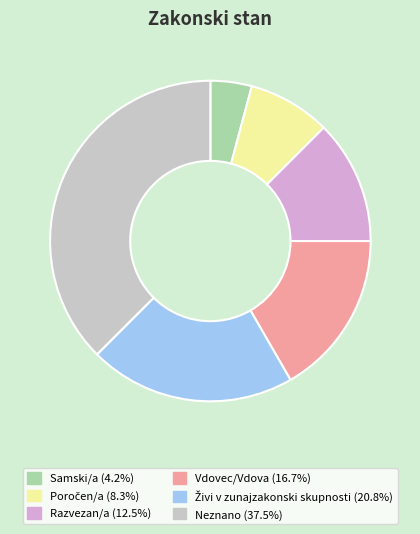

Which category has the smallest portion of the pie?

Samski/a